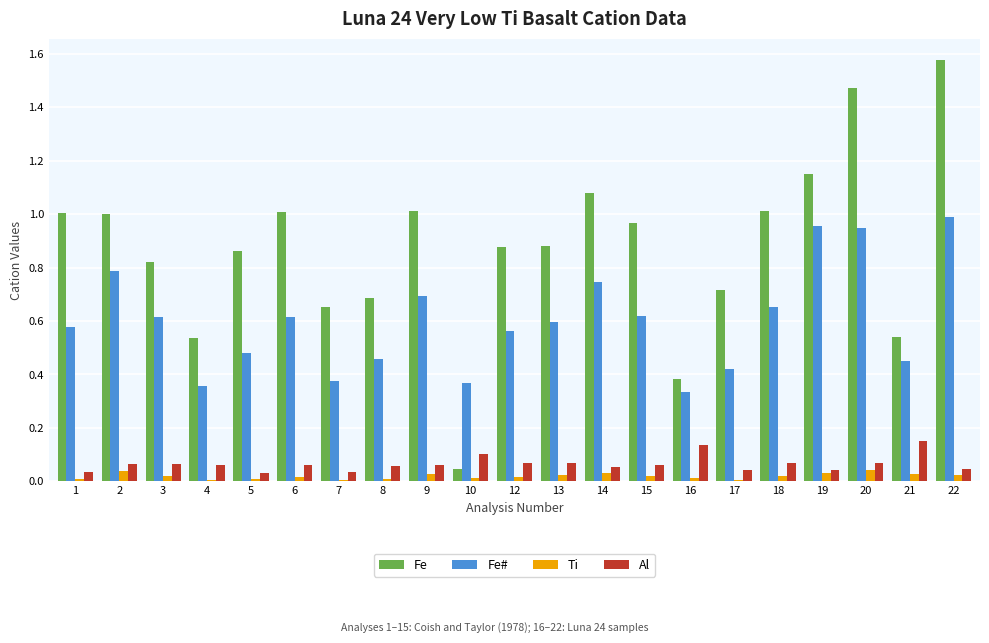

The Fe series shows 0.7 at 17. True or false?

True